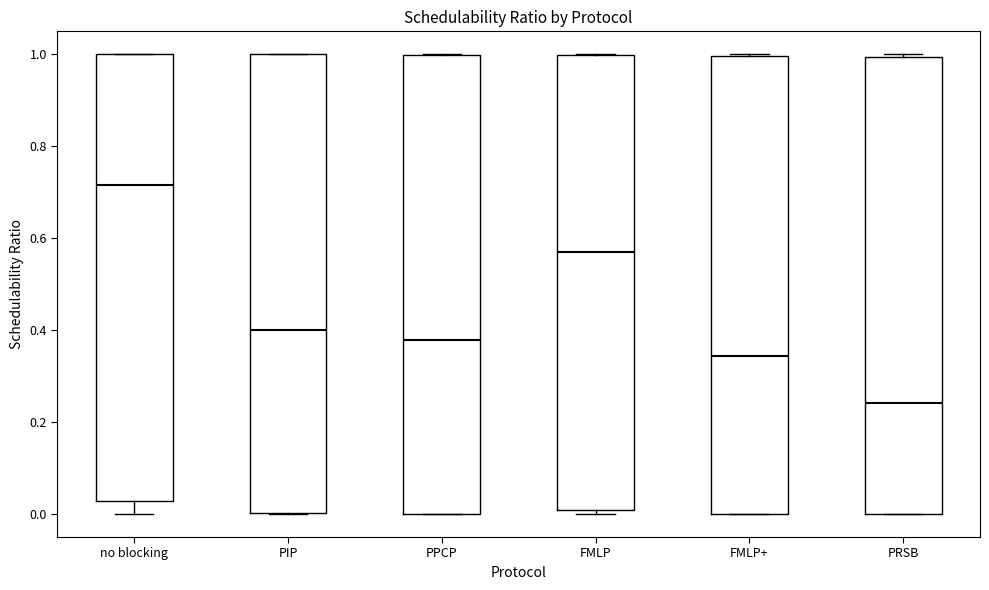

Reading left to right, transcribe this box plot: for each box, give where its median line is, the range the box spans, and where its two whiskers end, as read against the y-axis. The values are not printed on the chart, so give them approximately, as read against the axis.

no blocking: median 0.72, box 0.02 to 1.00, whiskers 0.00 to 1.00
PIP: median 0.40, box 0.00 to 1.00, whiskers 0.00 to 1.00
PPCP: median 0.38, box 0.00 to 1.00, whiskers 0.00 to 1.00
FMLP: median 0.58, box 0.00 to 1.00, whiskers 0.00 (just below the box's lower edge) to 1.00
FMLP+: median 0.34, box 0.00 to 1.00, whiskers 0.00 to 1.00
PRSB: median 0.24, box 0.00 to 1.00, whiskers 0.00 to 1.00 (just above the box's upper edge)